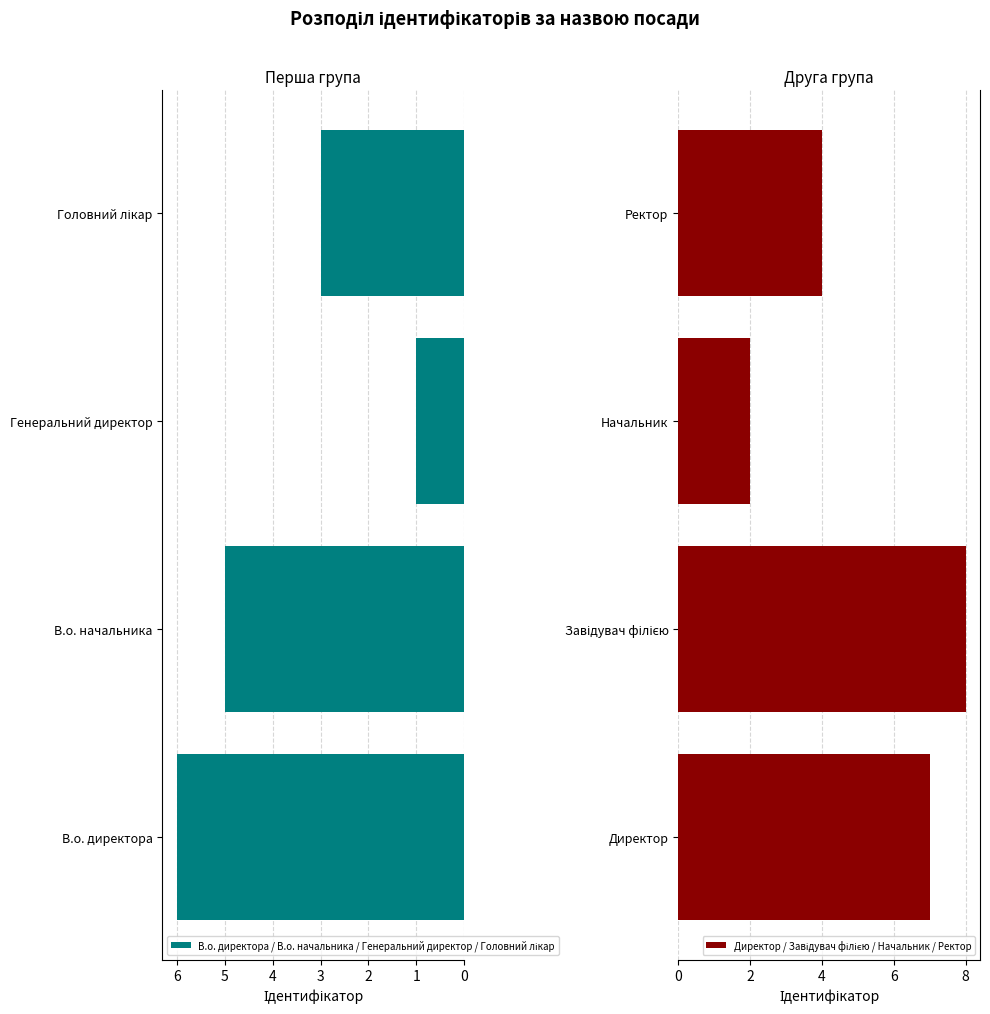

What is the approximate value of Директор / Завідувач філією / Начальник / Ректор at Начальник?

2